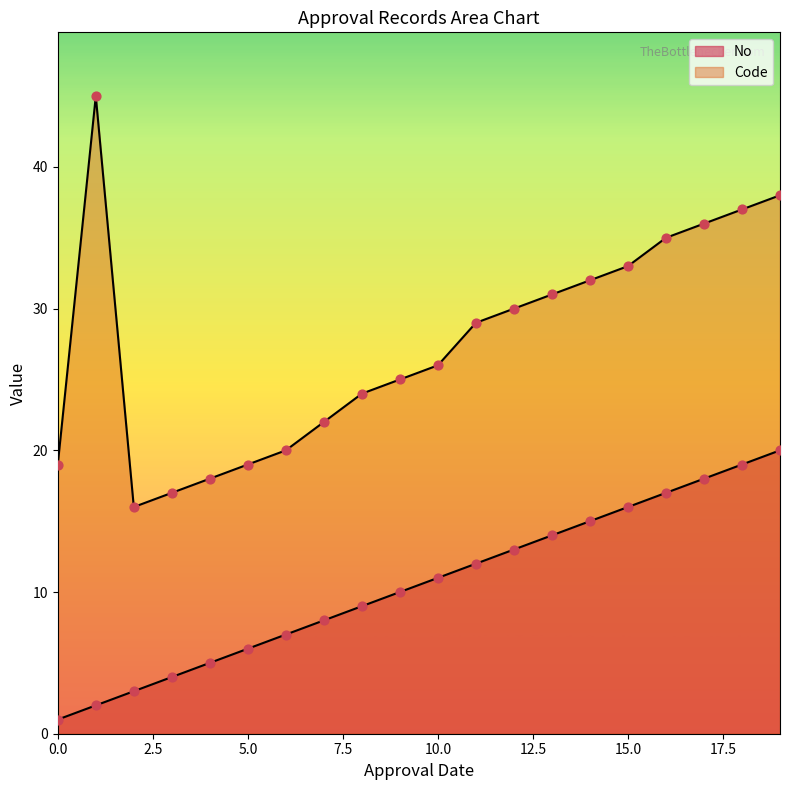

What is the total value across all series at 2024-01-01?

20